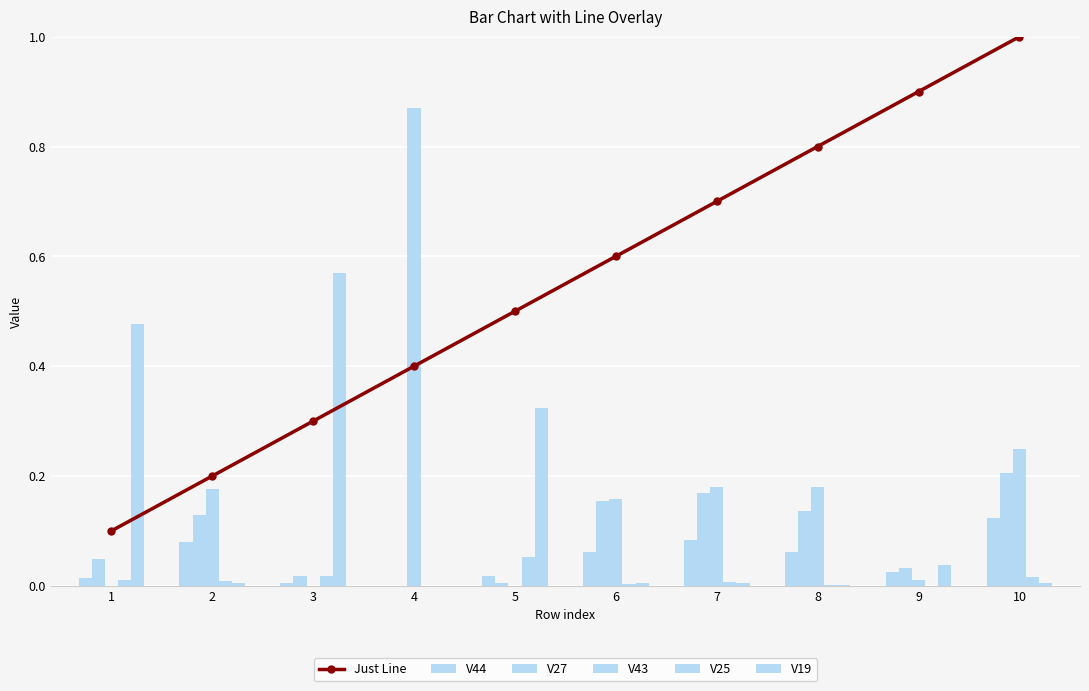

What is the greatest value displayed?

1.0